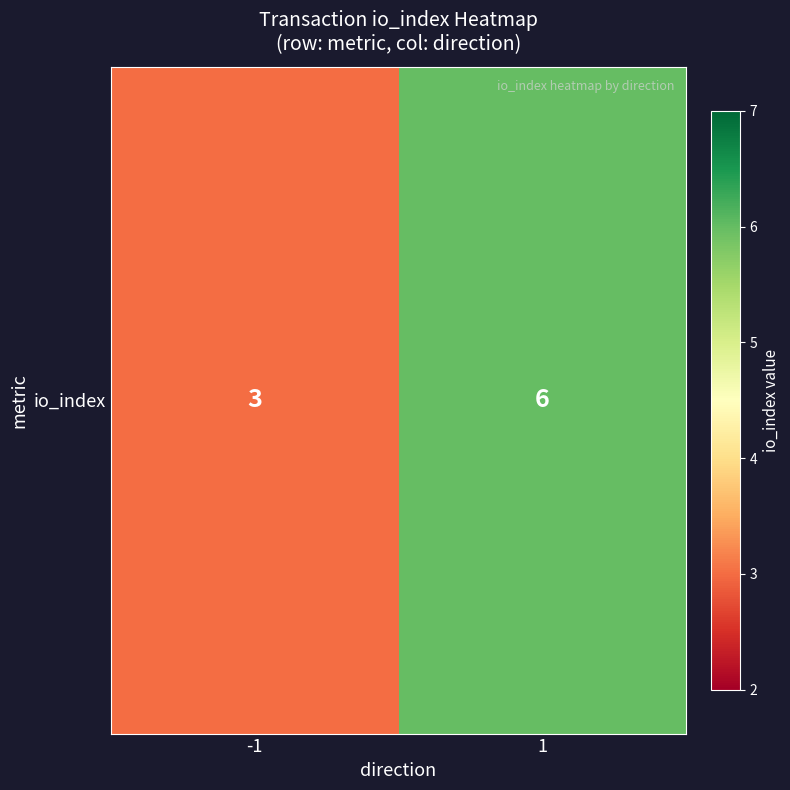

Which has a higher value, 1 or -1?

1